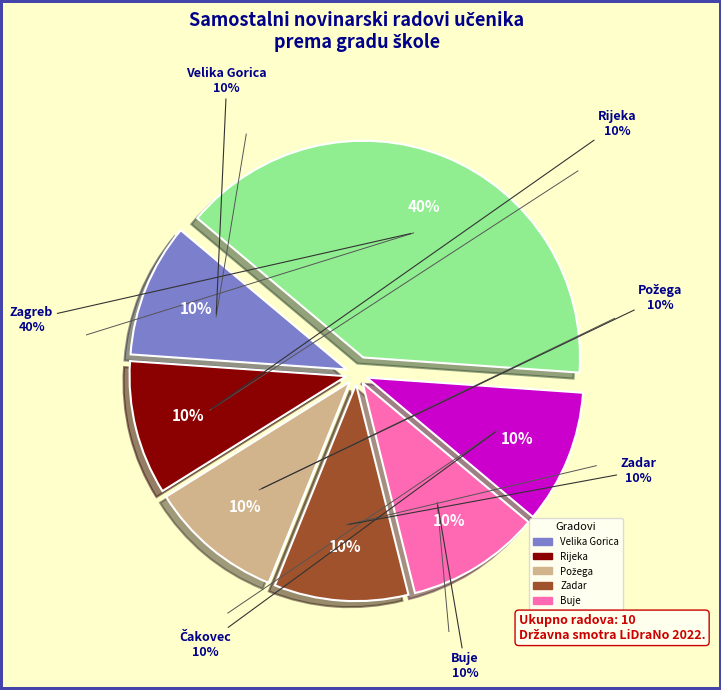

To the nearest percent, what portion does Čakovec represent?

10%